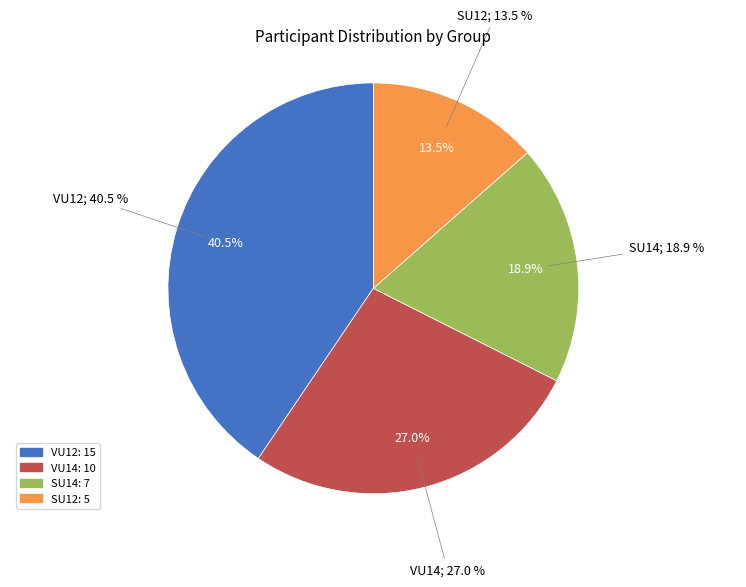

To the nearest percent, what is the difference between the largest and smallest slice percentages?

27%